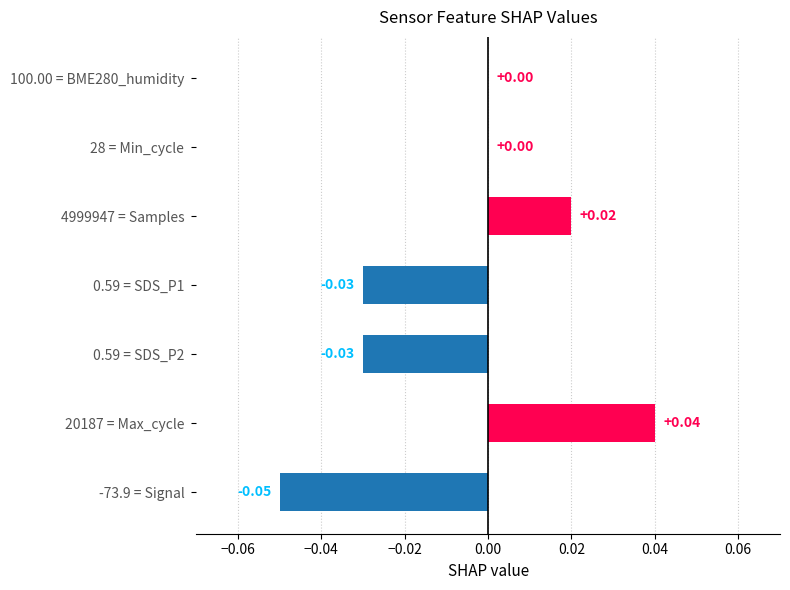

Between 28 = Min_cycle and -73.9 = Signal, which is larger?

28 = Min_cycle